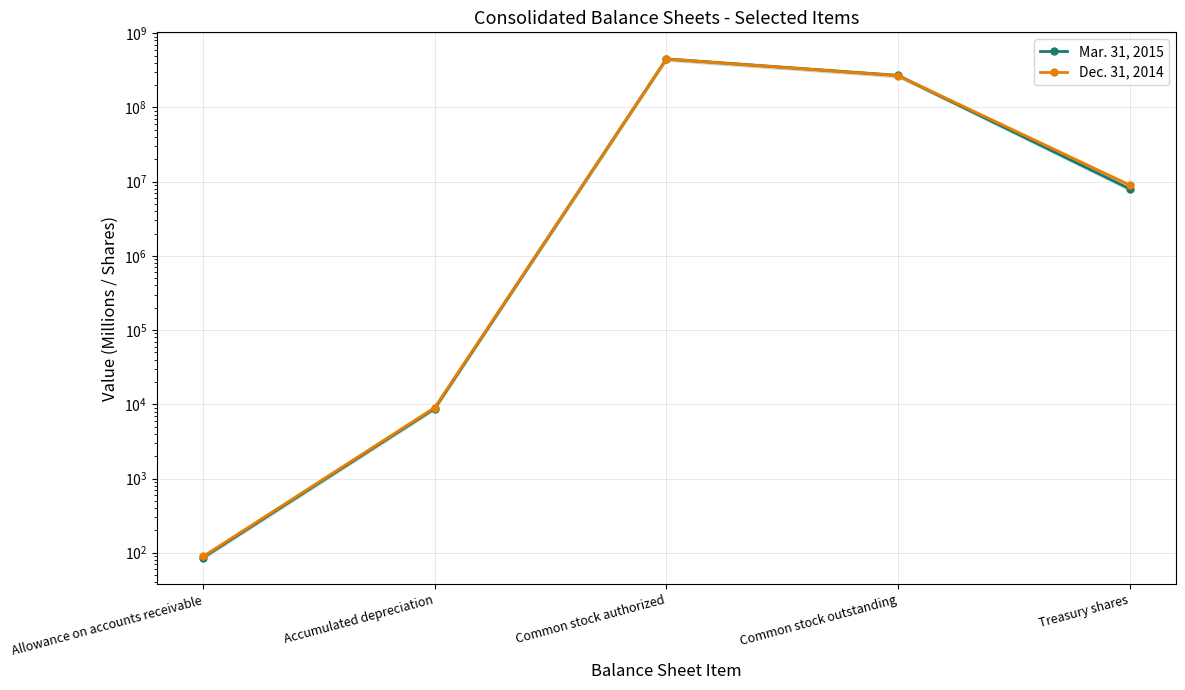

Does the chart have visible grid lines?

Yes